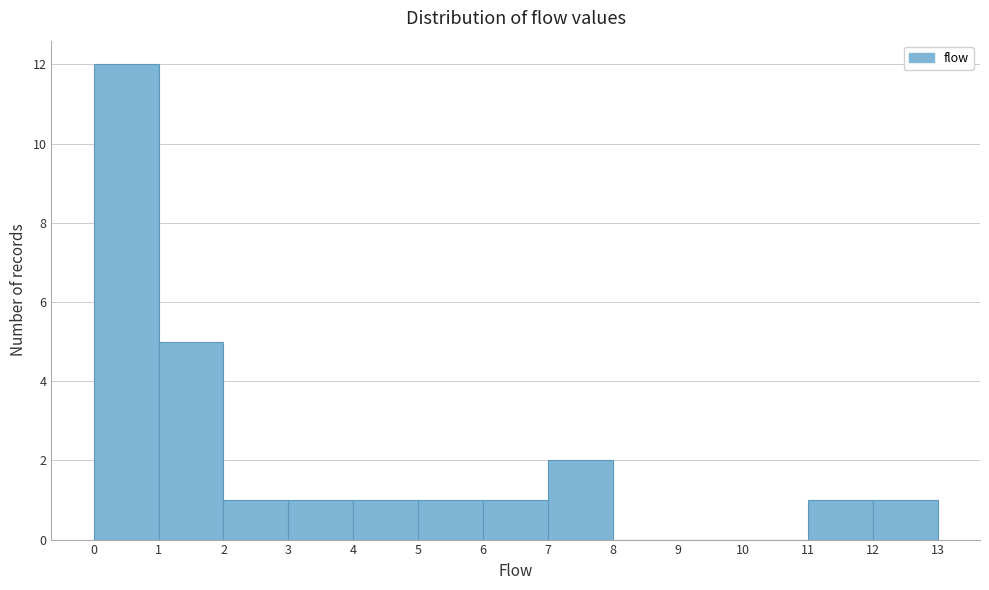

Which range on the x-axis has the tallest bar?

0 to 1